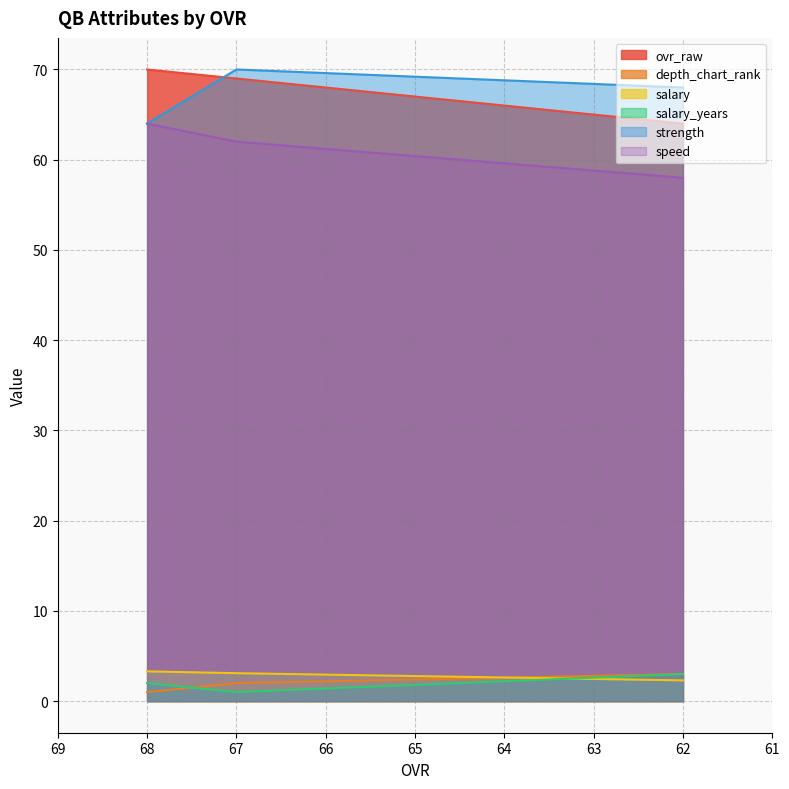

Which label corresponds to the largest value in the chart?

68